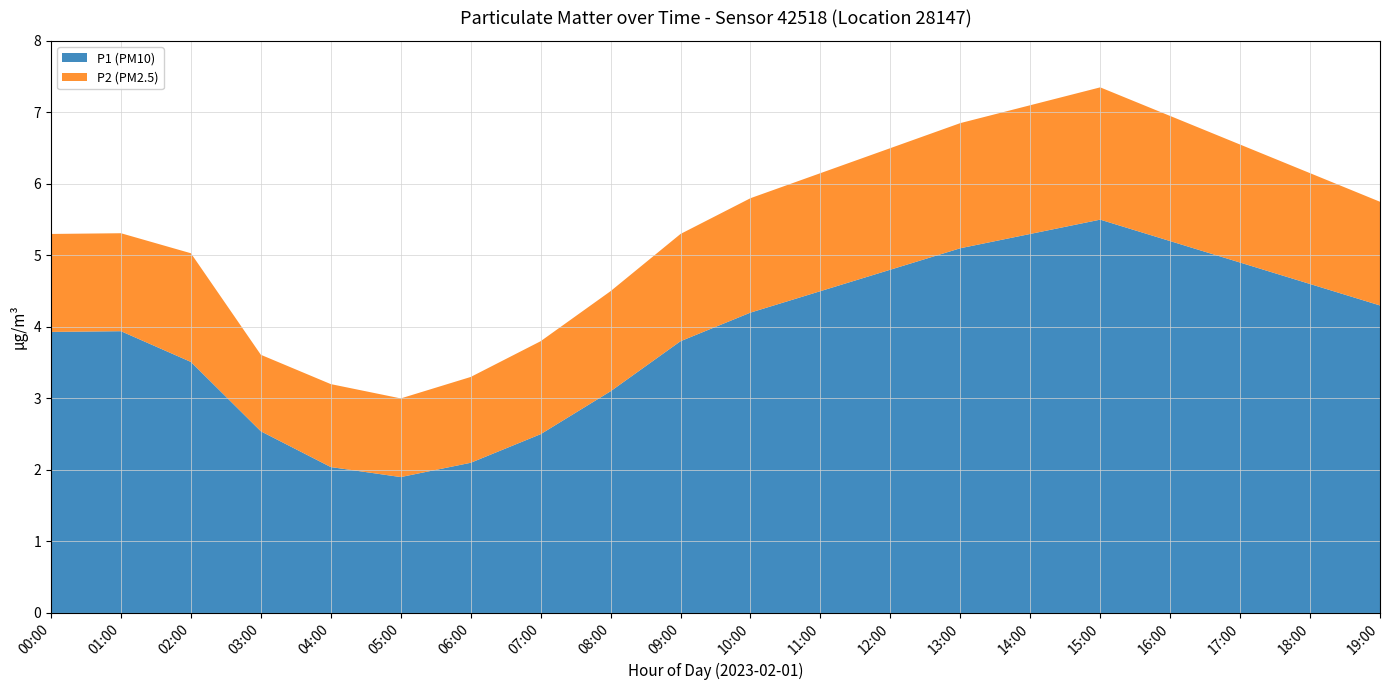

Reading right to left, extract all data points from this chart.

P1 (PM10): 19:00=4.3	18:00=4.6	17:00=4.9	16:00=5.2	15:00=5.5	14:00=5.3	13:00=5.1	12:00=4.8	11:00=4.5	10:00=4.2	09:00=3.8	08:00=3.1	07:00=2.5	06:00=2.1	05:00=1.9	04:00=2.0	03:00=2.5	02:00=3.5	01:00=3.9	00:00=3.9
P2 (PM2.5): 19:00=1.4	18:00=1.6	17:00=1.6	16:00=1.8	15:00=1.9	14:00=1.8	13:00=1.8	12:00=1.7	11:00=1.6	10:00=1.6	09:00=1.5	08:00=1.4	07:00=1.3	06:00=1.2	05:00=1.1	04:00=1.2	03:00=1.1	02:00=1.5	01:00=1.4	00:00=1.4